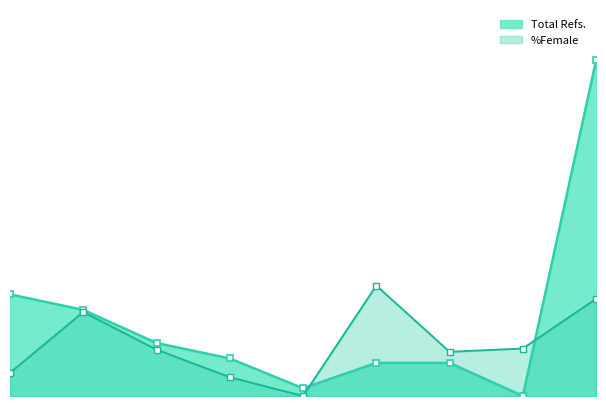

What is the difference between the maximum and minimum values in the %Female series?

100